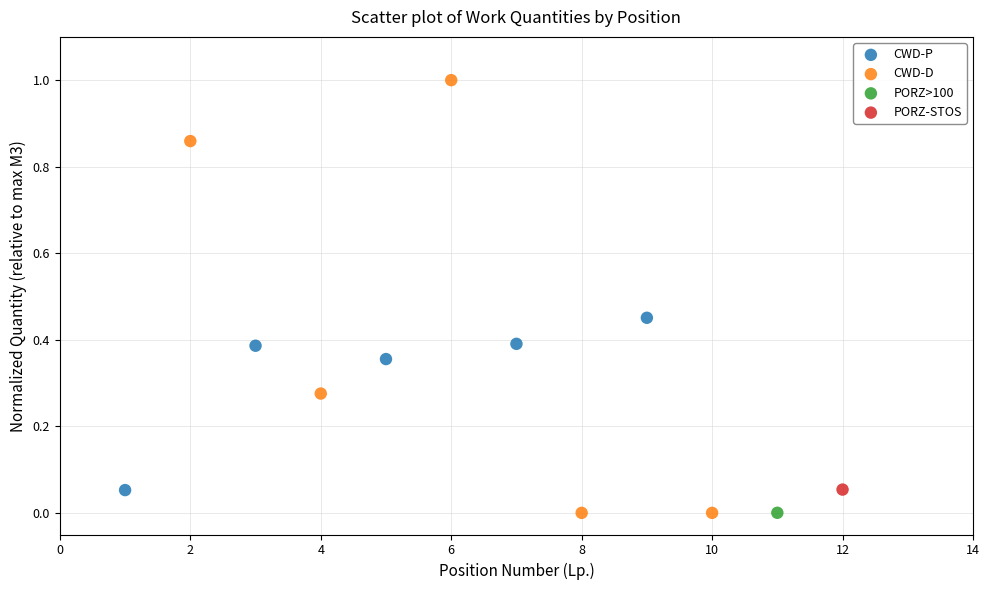

What are all the series names shown in the legend?

CWD-P, CWD-D, PORZ>100, PORZ-STOS